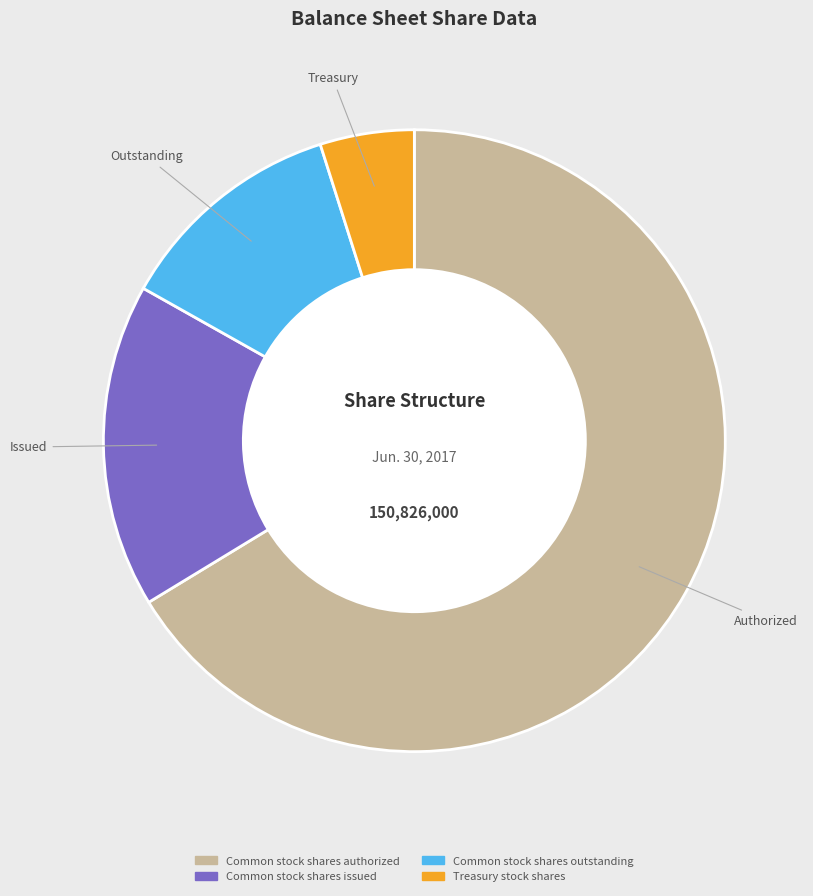

Is Common stock shares authorized the majority of the pie?

Yes